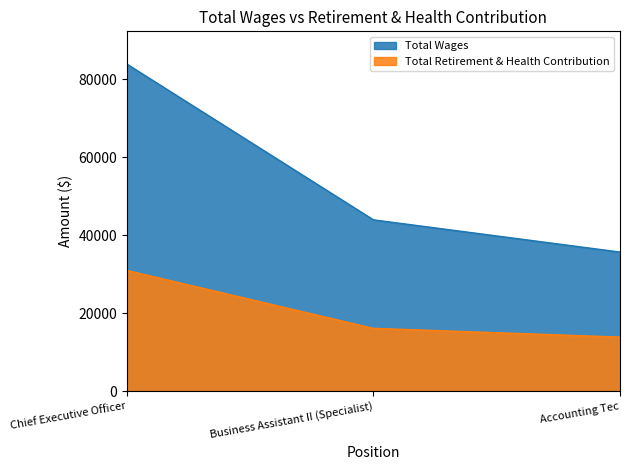

At which category is the sum across all series the highest?

Chief Executive Officer